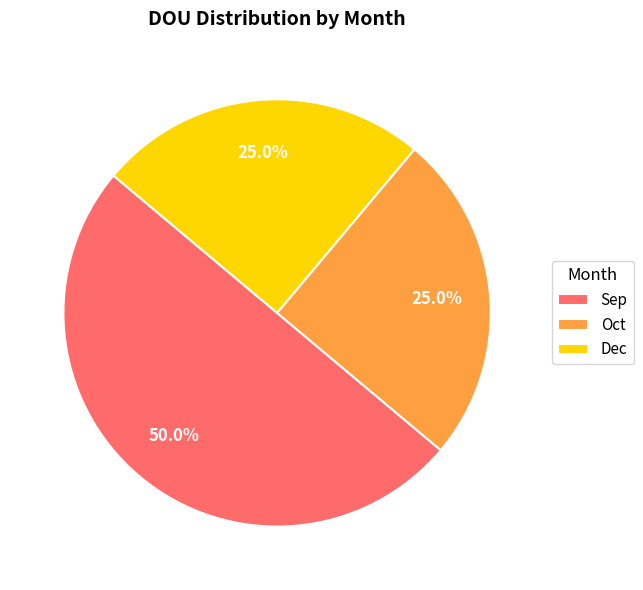

Which category has the biggest portion of the pie?

Sep